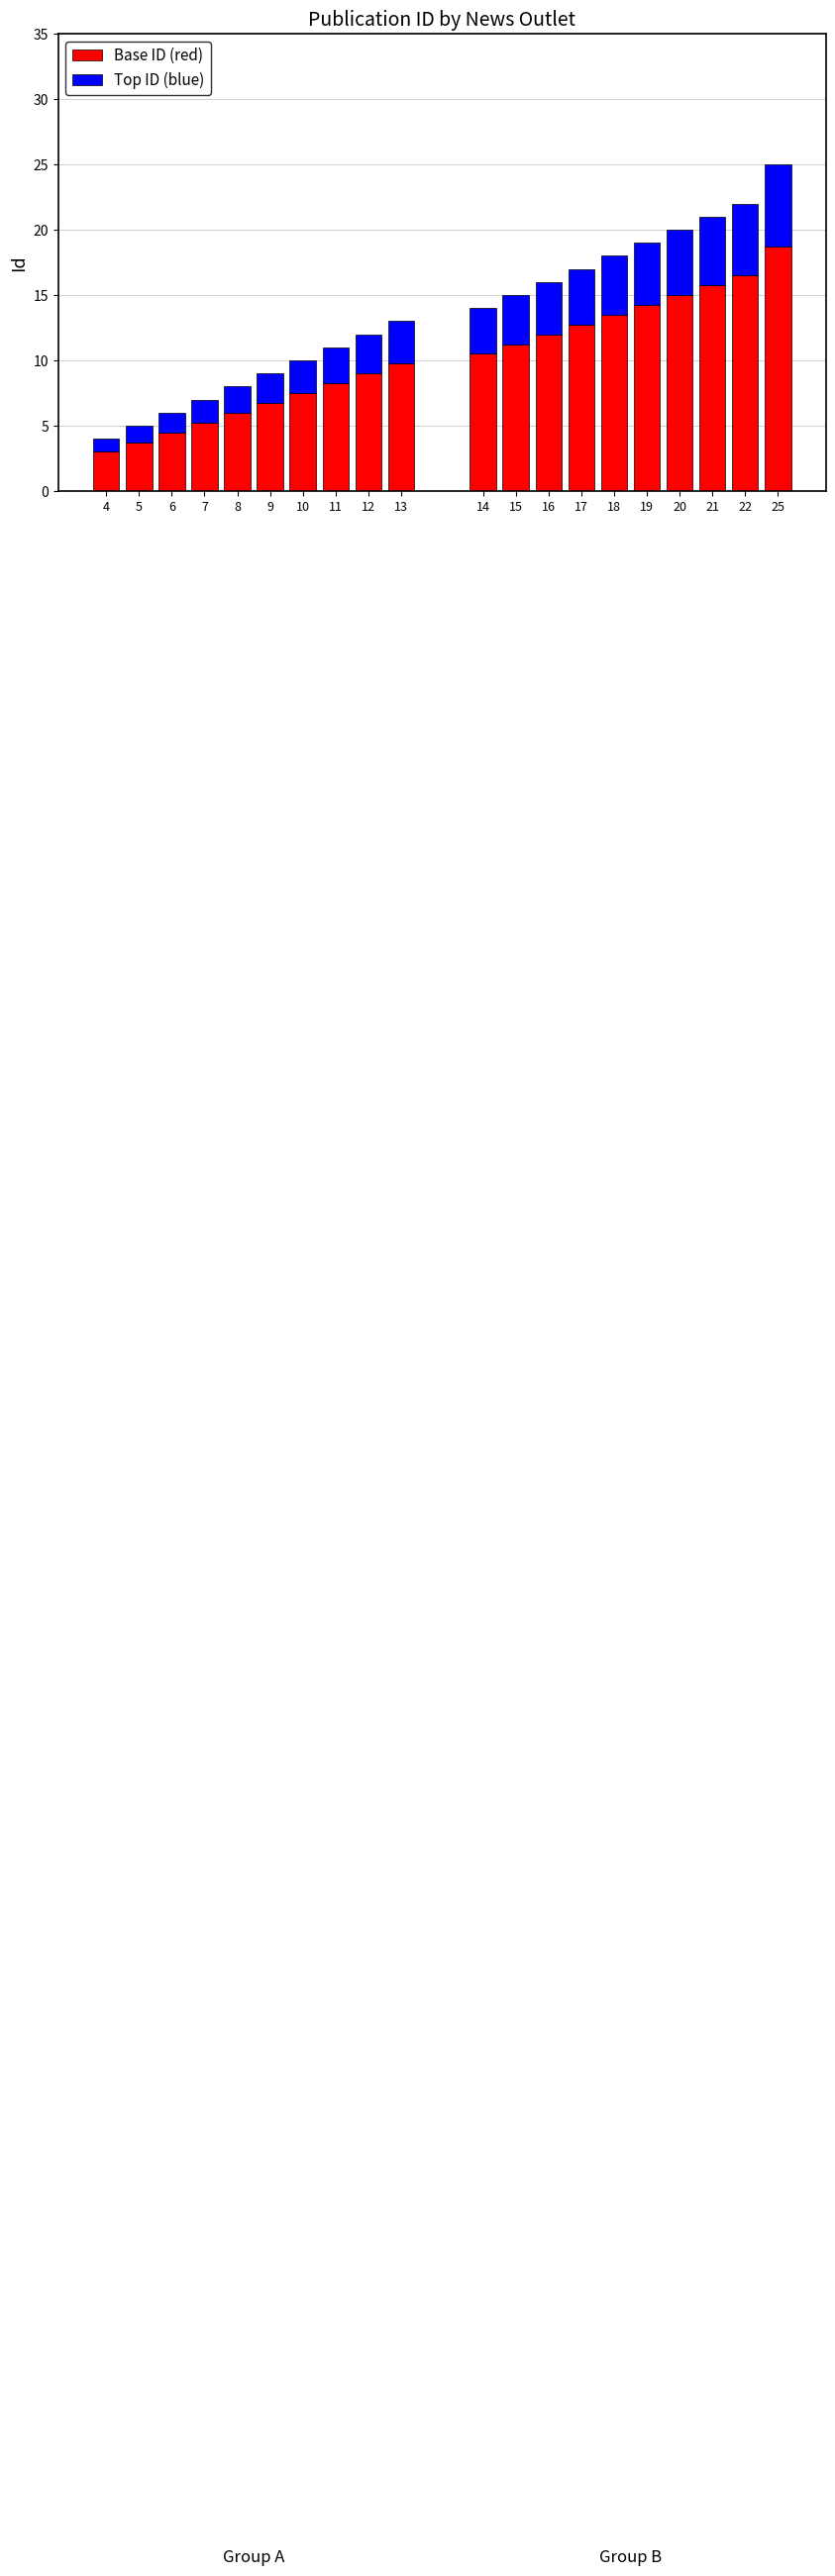

What is the sum of the Base ID (red) values at 7 and 9?

12.0